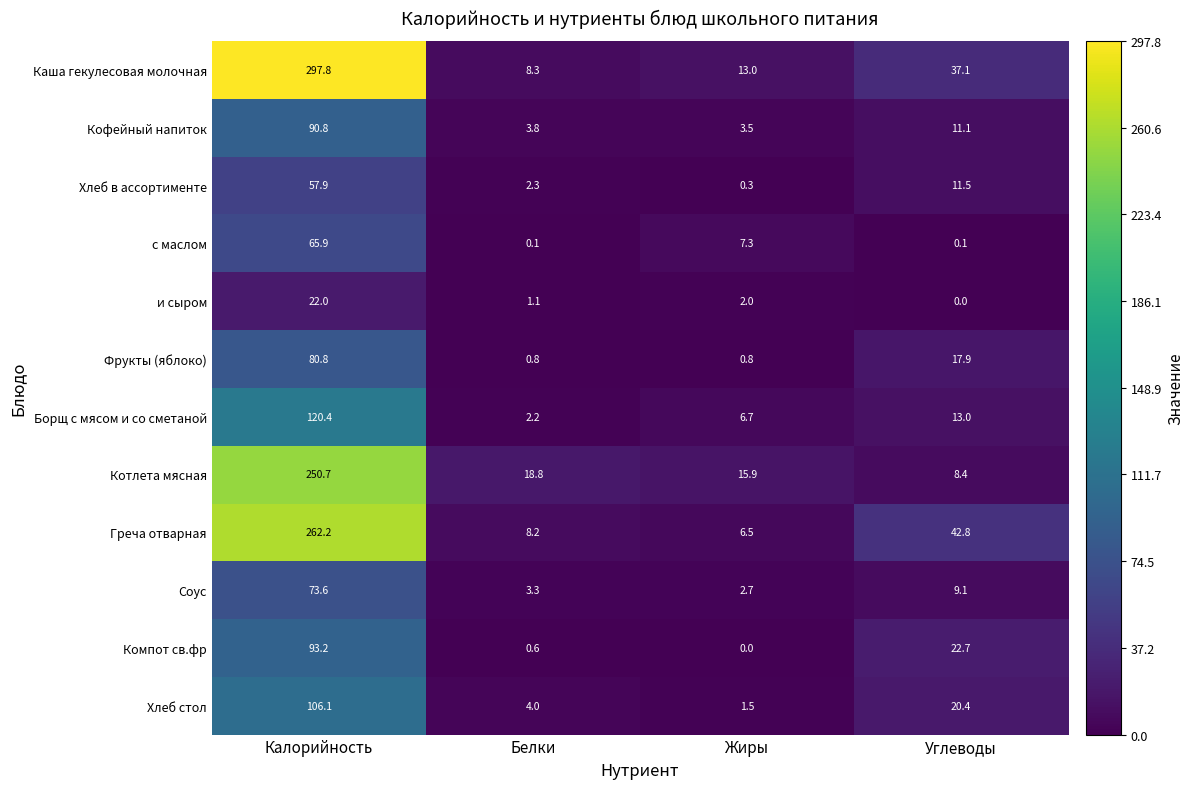

Where is Каша гекулесовая молочная nearest to the value 153?

Углеводы